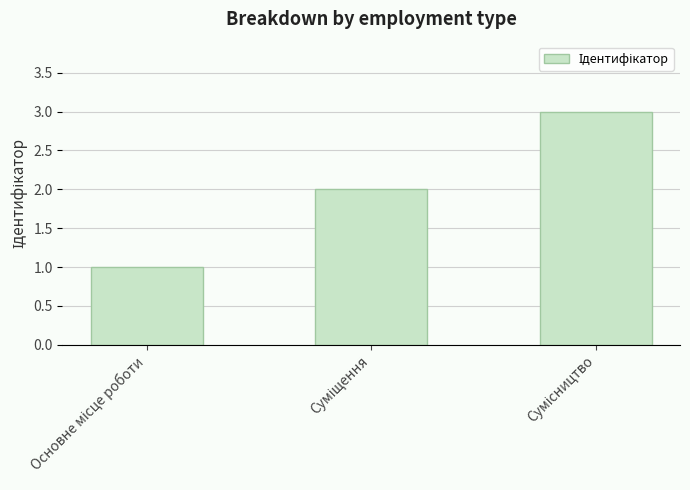

What is the average value?

2